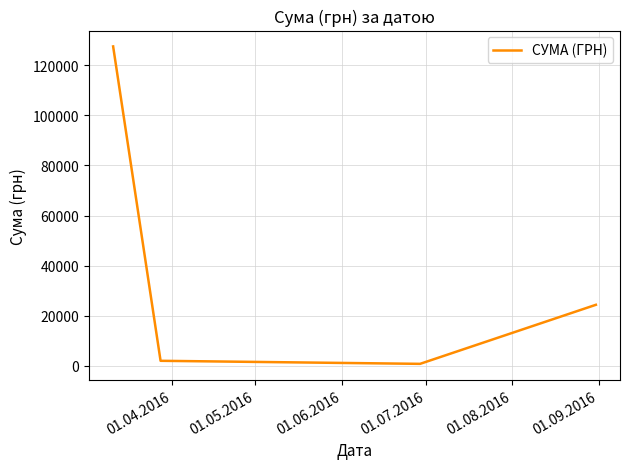

What is the greatest value displayed?

127441.0